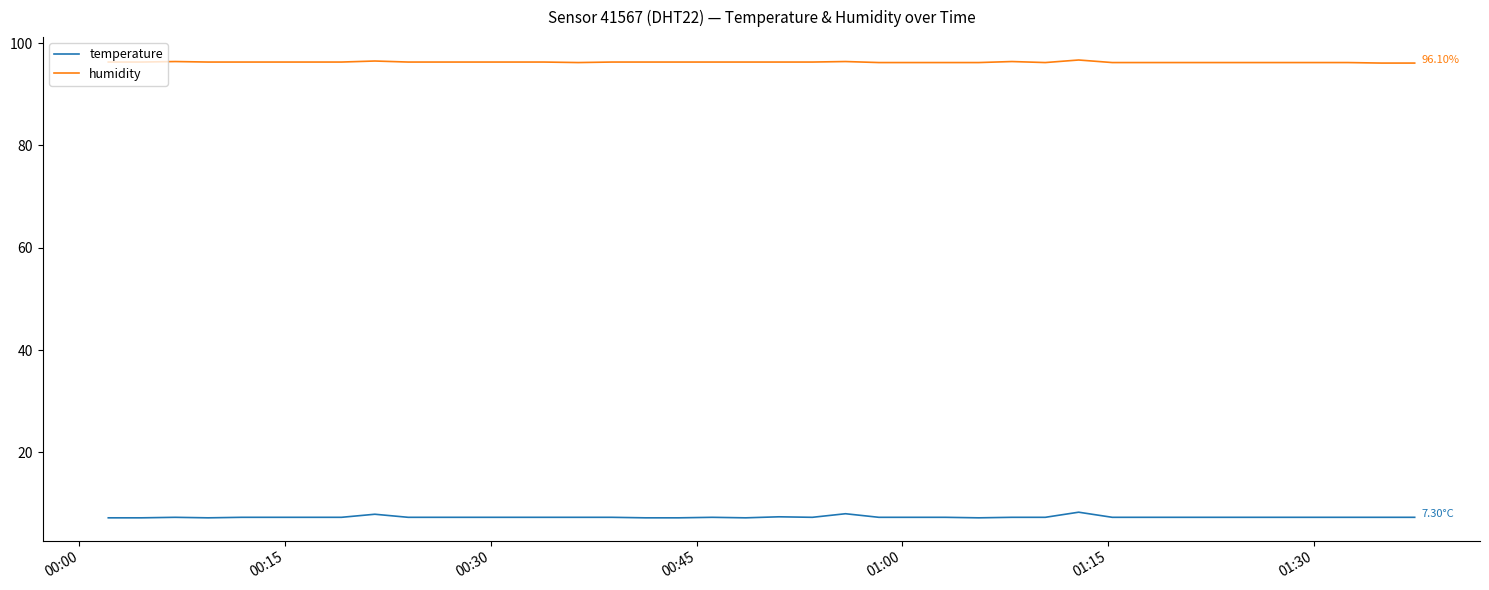

Rank the series by their maximum value, from highest to lowest.

humidity, temperature